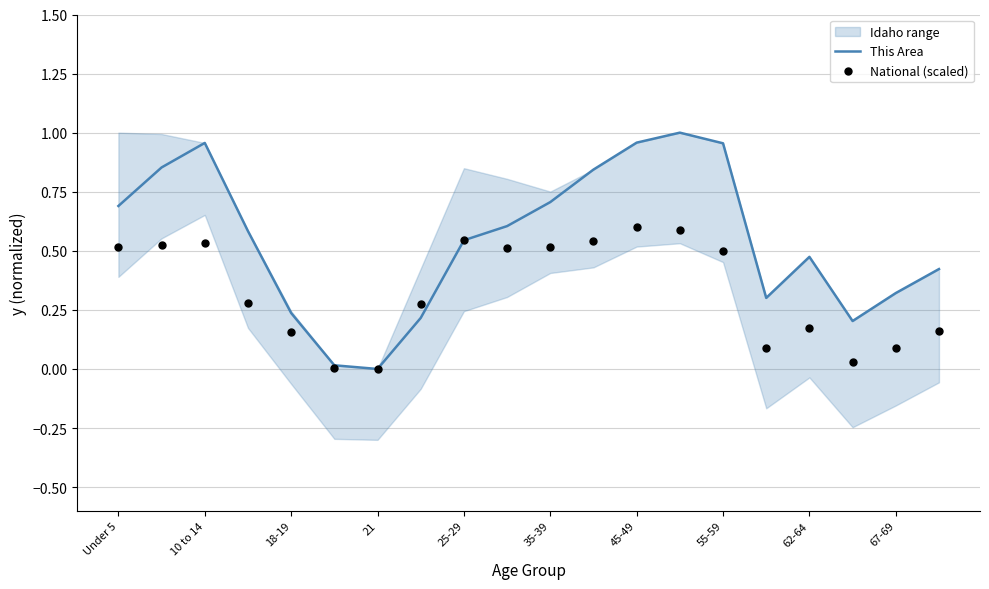

At how many categories does at least one series exceed 0?

19